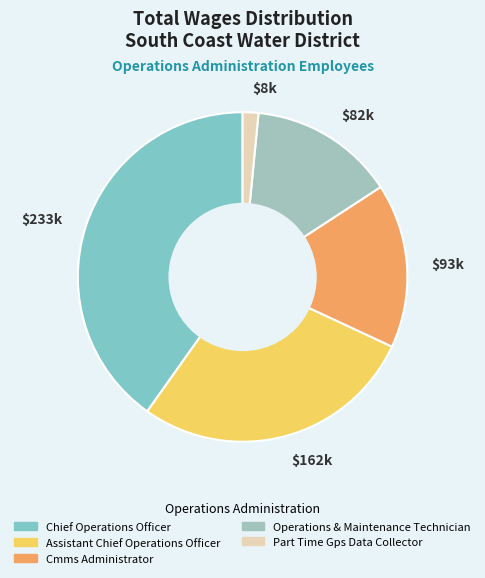

Which slice is the largest?

$233k